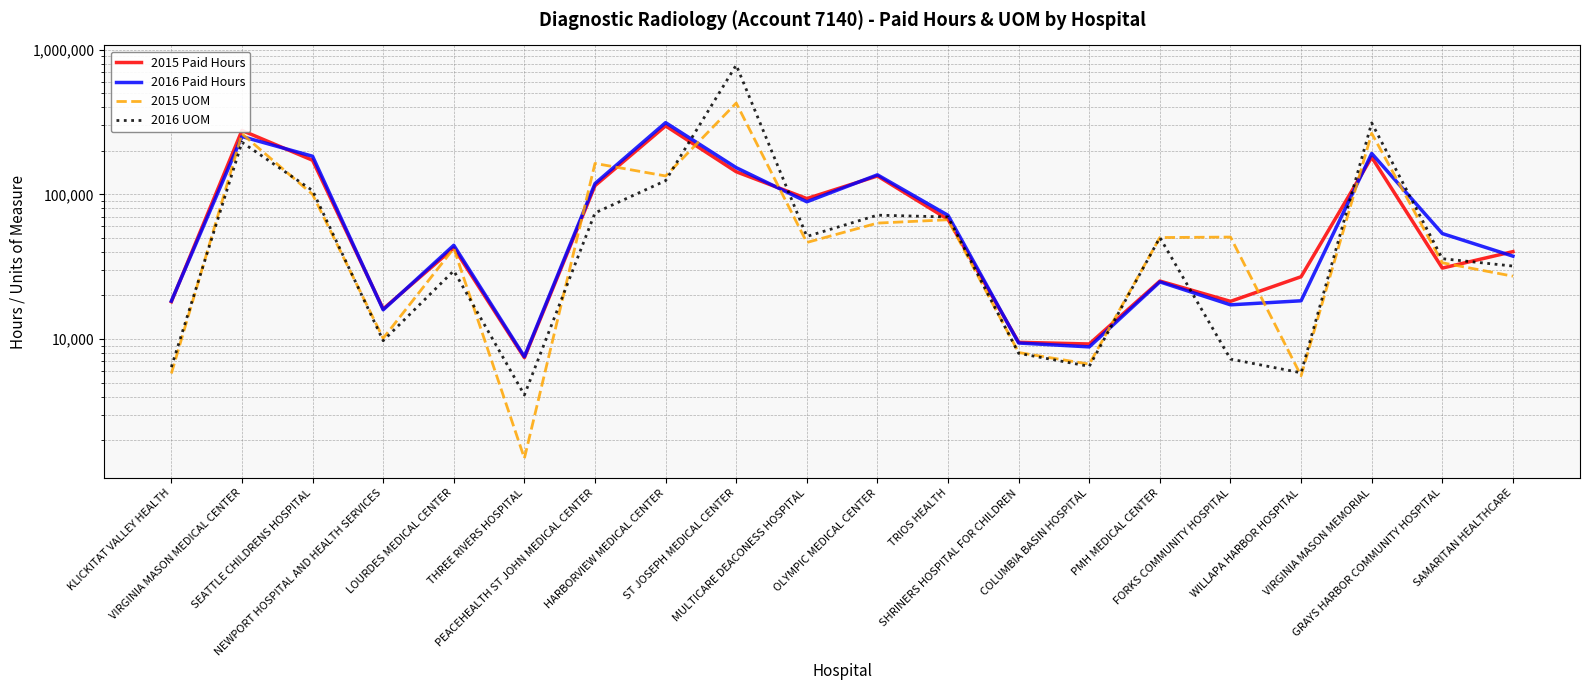

Which series has the largest range (max minus min)?

2016 UOM